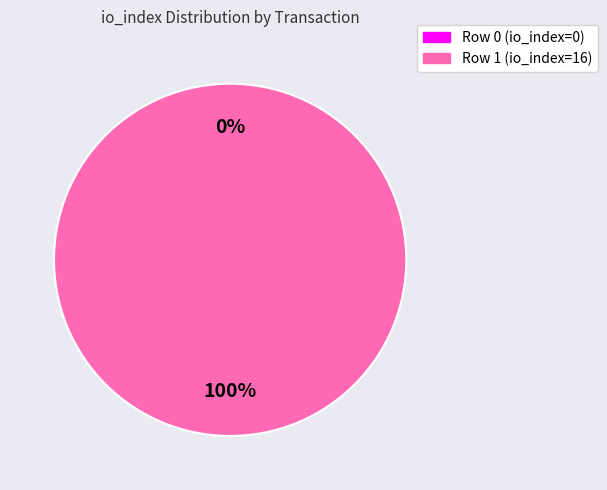

To the nearest percent, what is the combined percentage of Row 0 (io_index=0) and Row 1 (io_index=16)?

100%